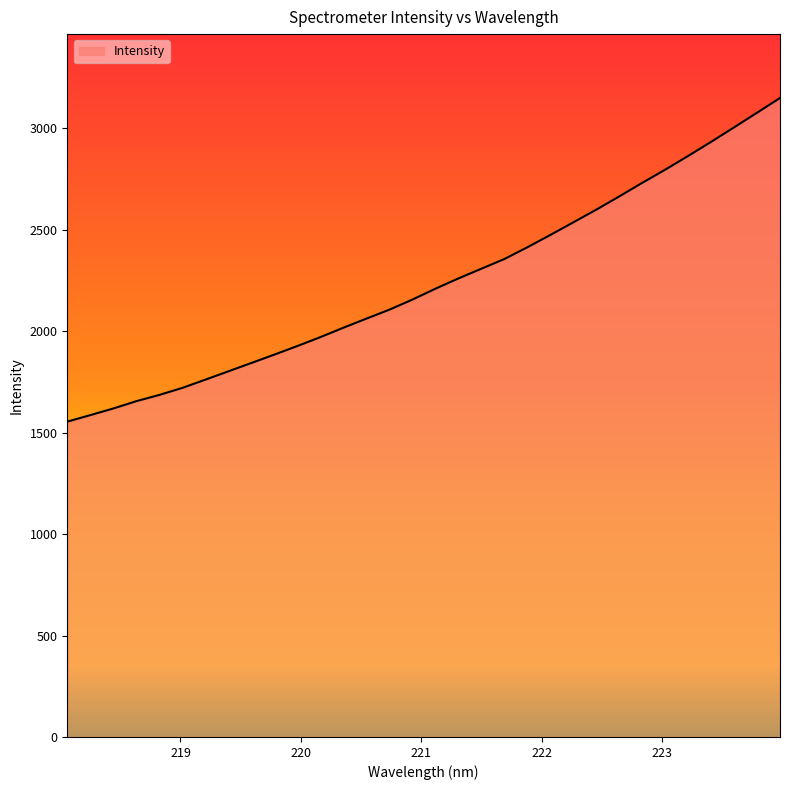

What is the minimum value shown in the chart?

1554.5